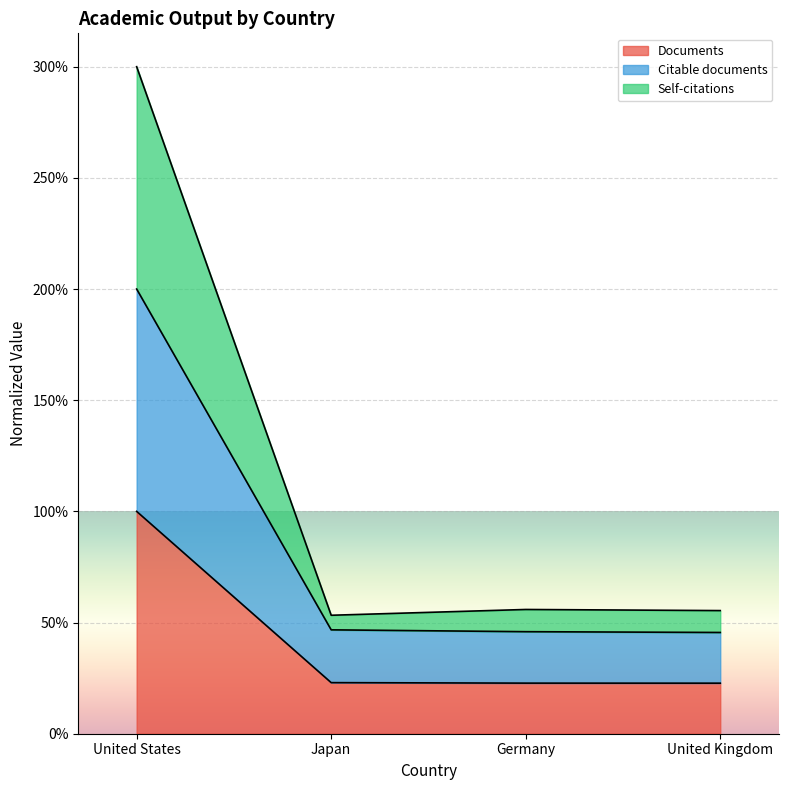

What is the label of the 1st point from the right?

United Kingdom